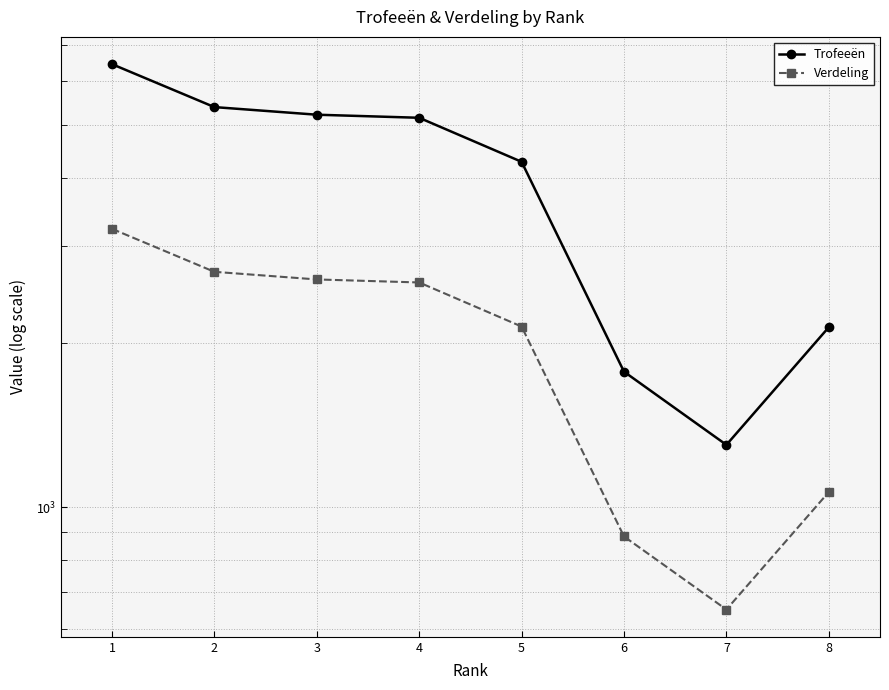

Reading left to right, transcribe all the data shown in this chart.

Trofeeën: 6454	5387	5217	5150	4279	1769	1300	2133
Verdeling: 3227	2693	2608	2575	2139	884	650	1066